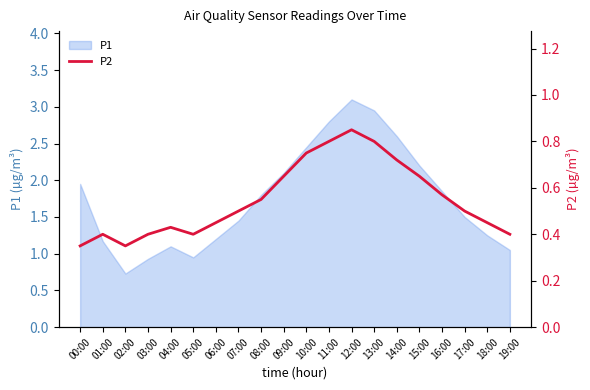

Between 05:00 and 15:00, which is larger?

15:00